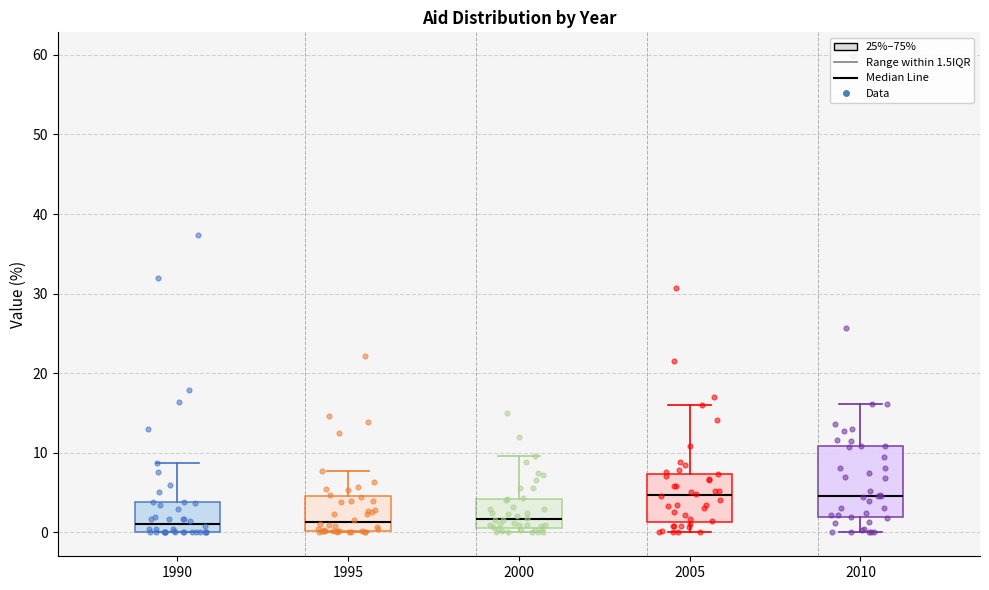

Which box is the tallest, from its lower edge to its upper edge?

2010